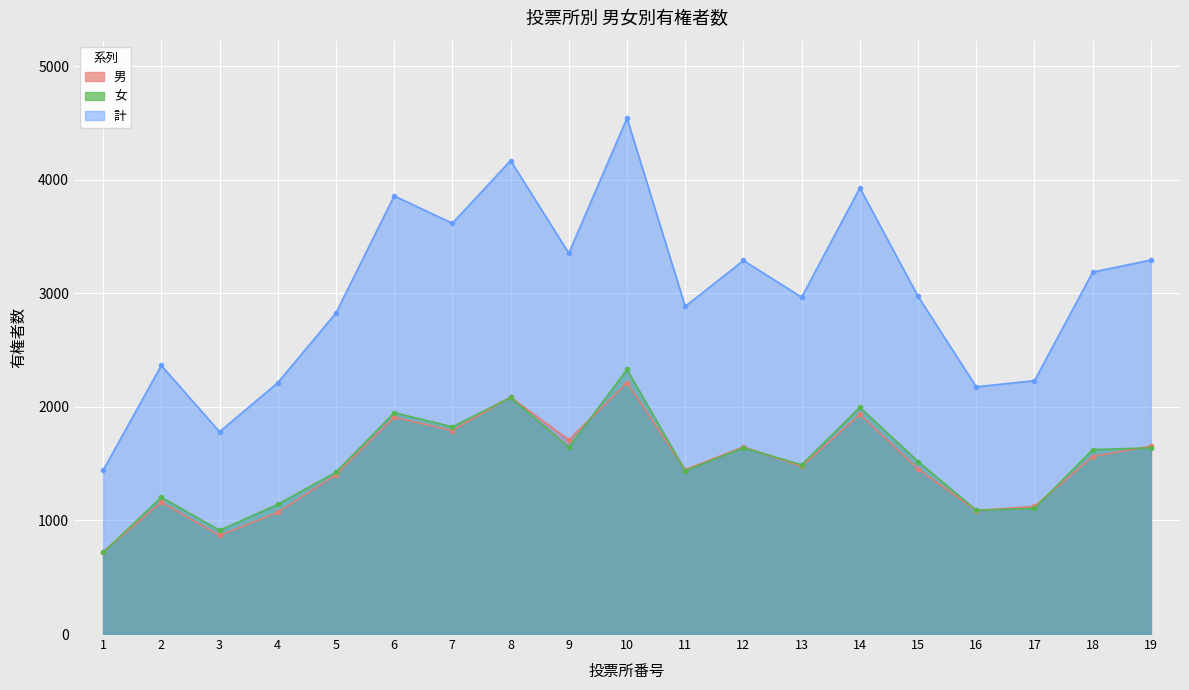

What is the value of the 男 point at the 10th from the left?

2213